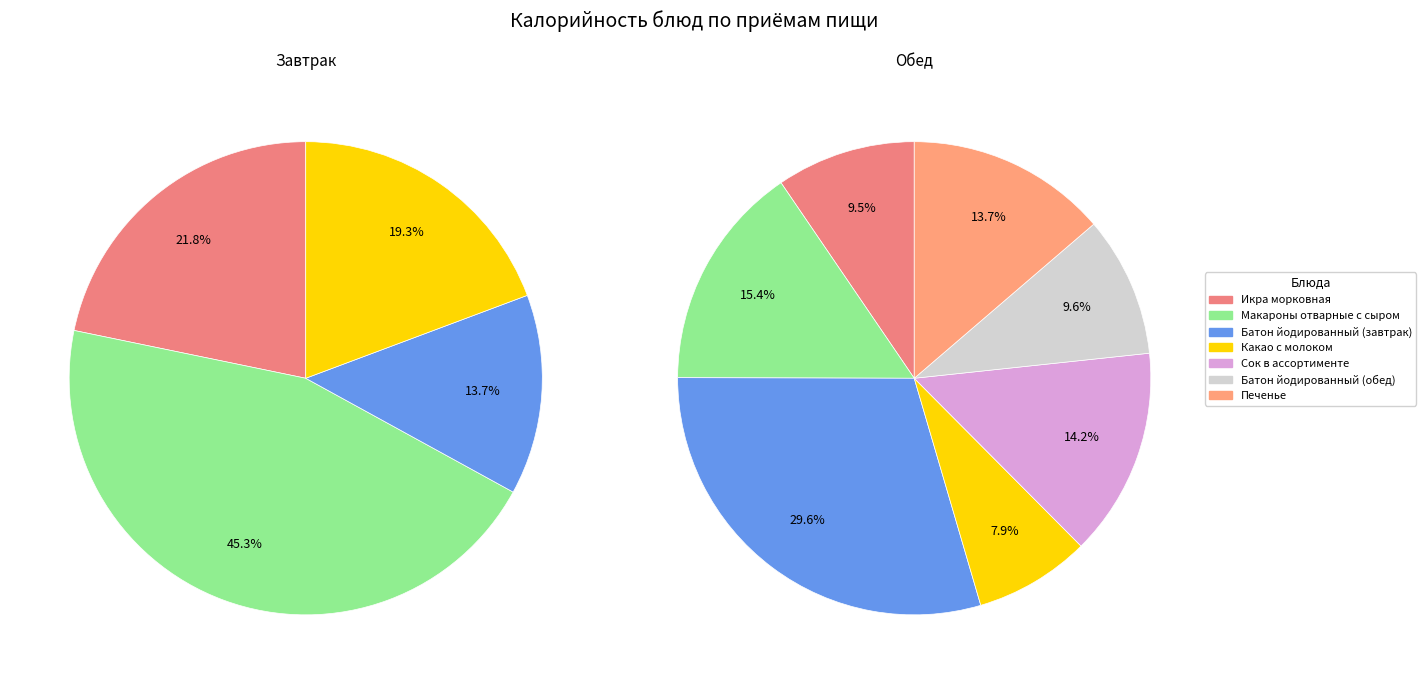

To the nearest percent, what portion does Батон йодированный (завтрак) represent?

14%